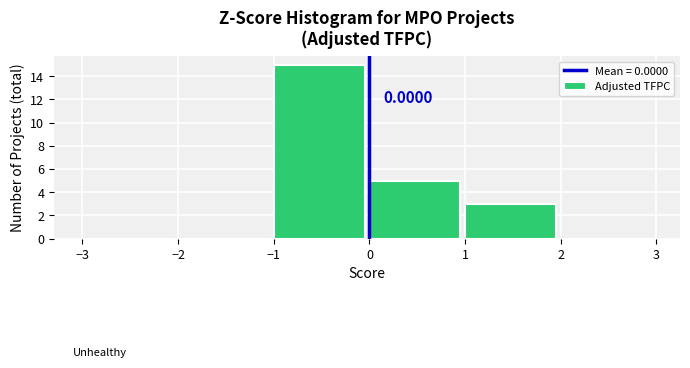

Over which range of the x-axis is the bar tallest?

-1 to 0